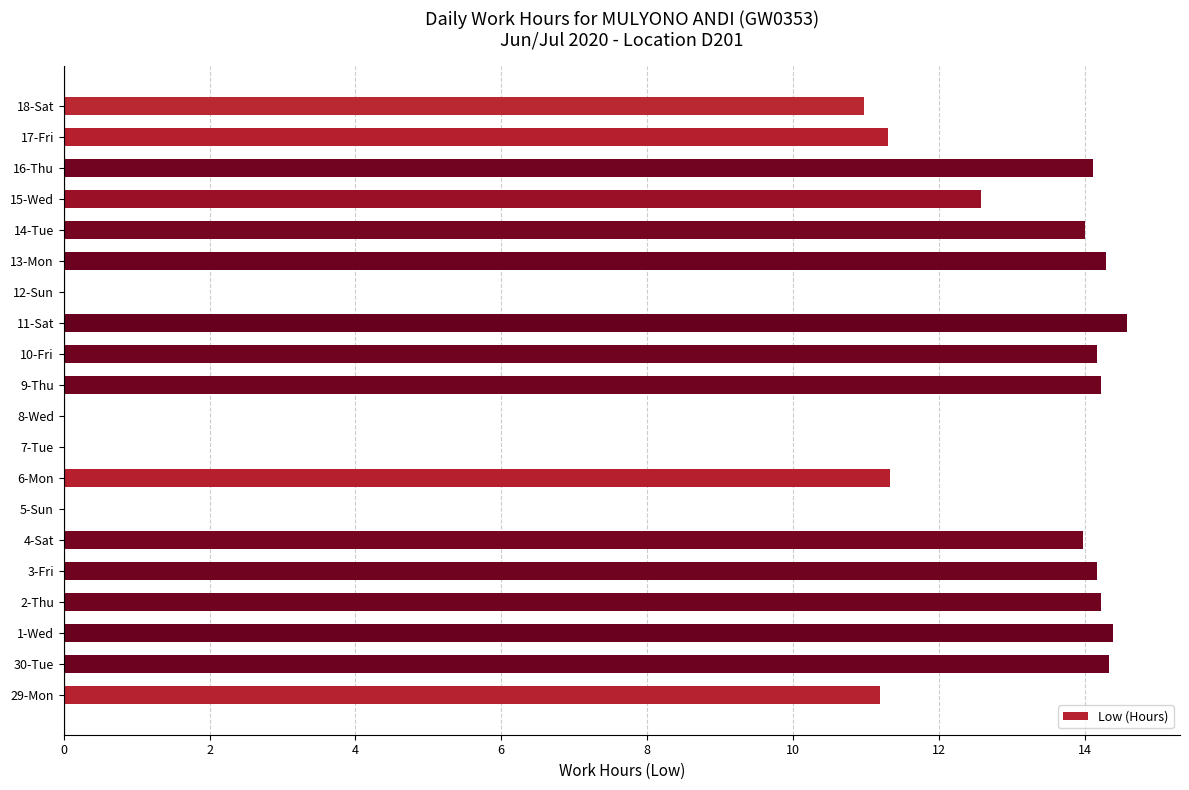

The value at 13-Mon is 21.1. True or false?

False